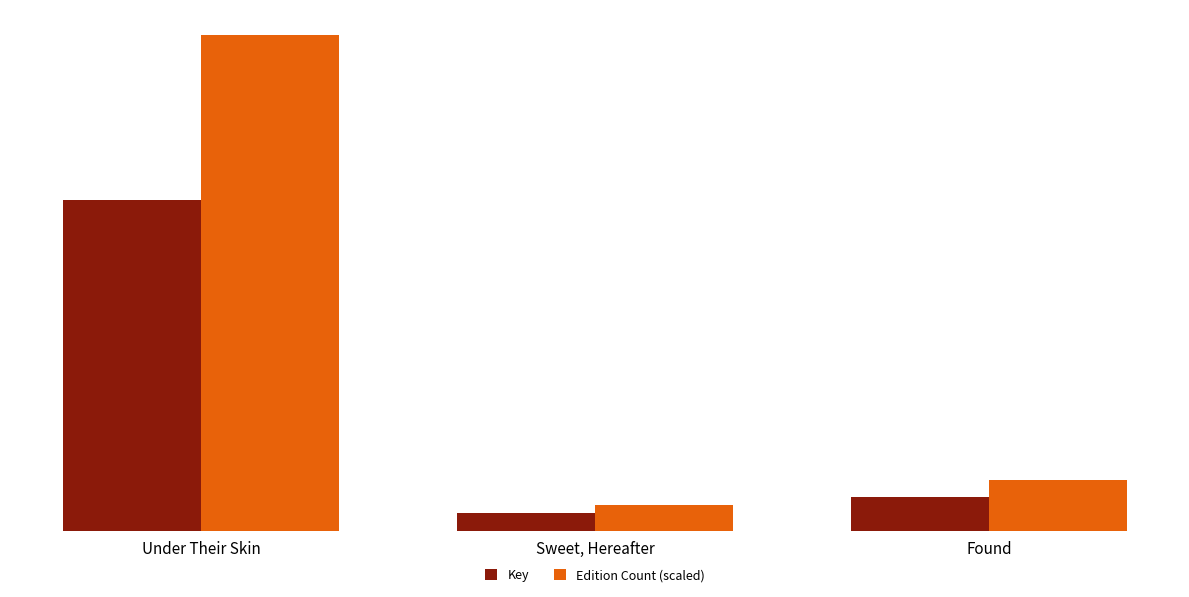

Does the chart contain stacked bars?

No